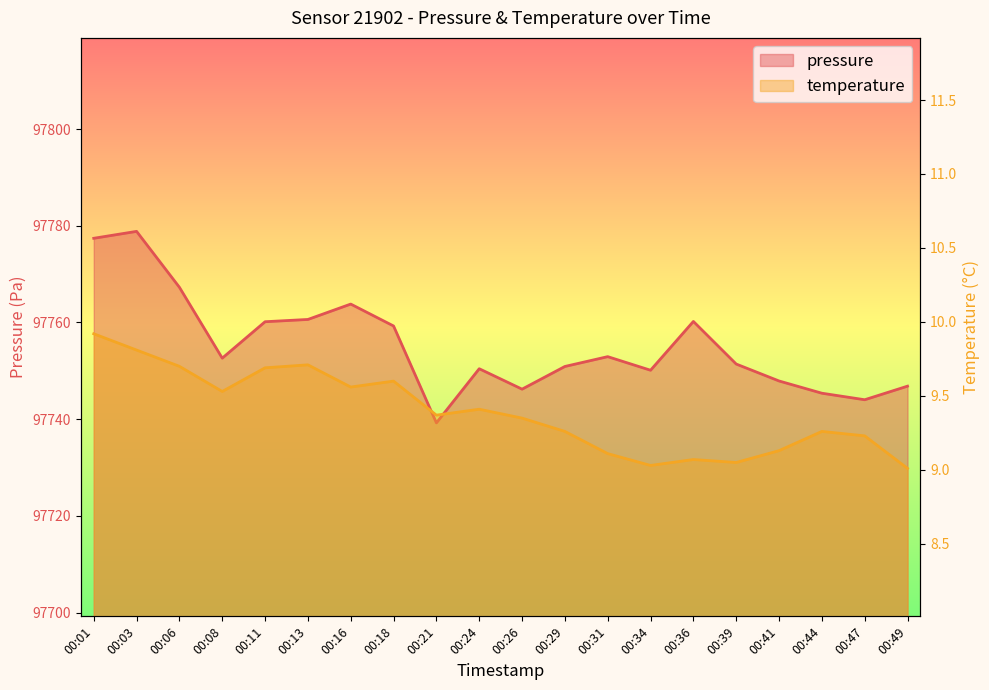

Is it true that pressure equals 43062.4 at 00:01?

False